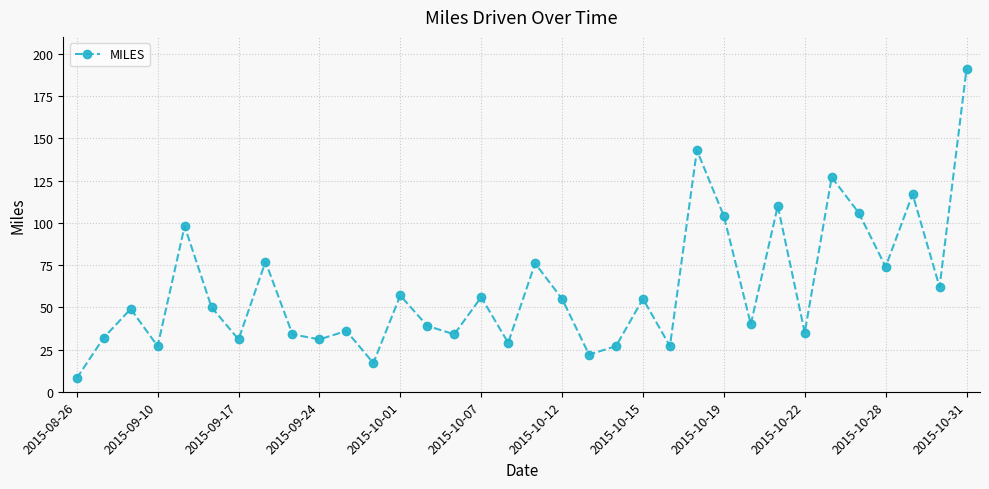

What is the difference between the maximum and minimum values?

183